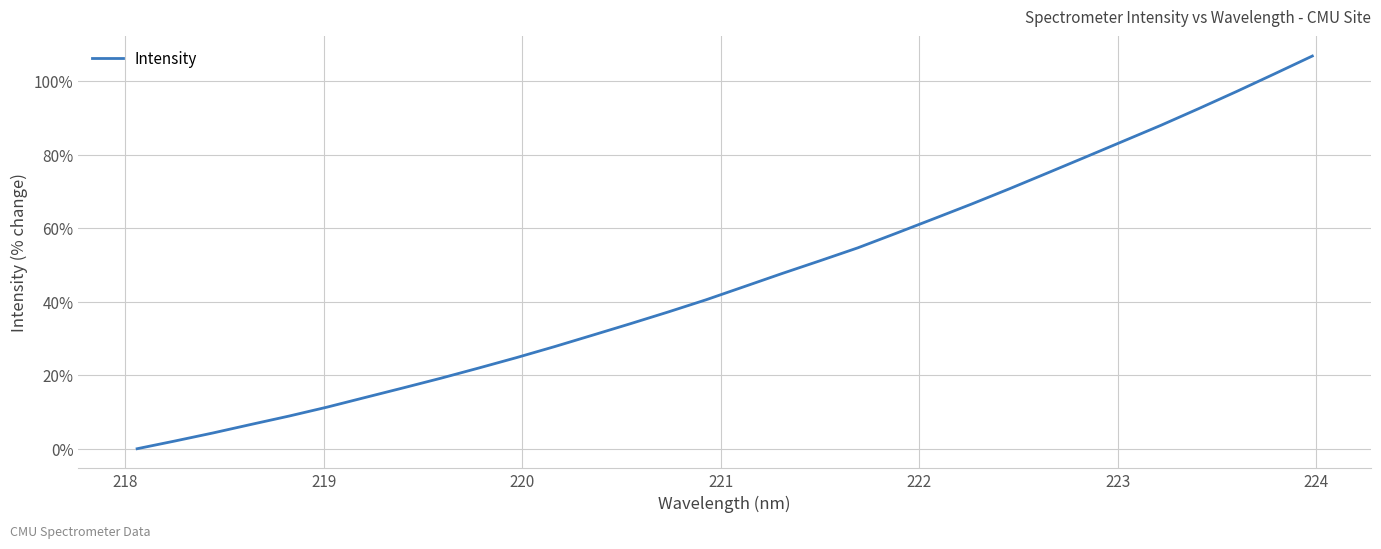

How many values are above zero?

31